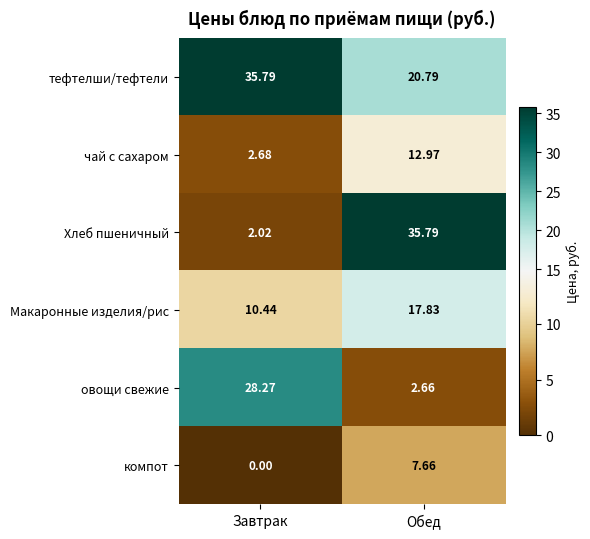

What is the greatest value displayed?

35.8